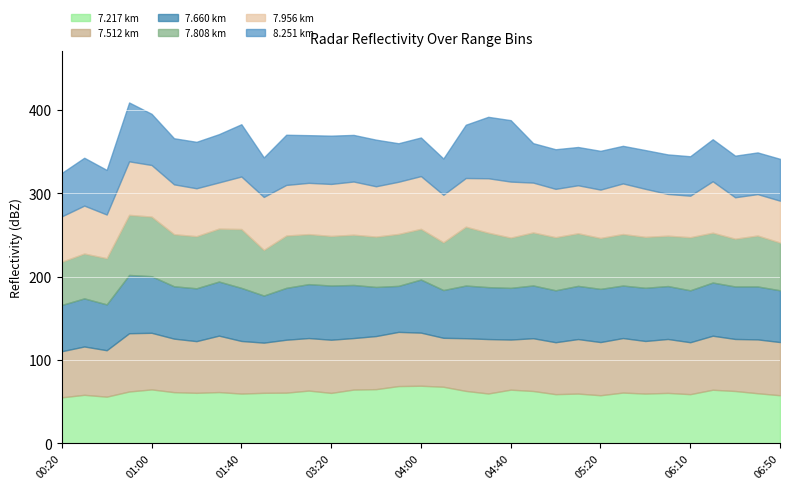

What is the difference between the maximum and minimum values in the   8.251 series?

30.2